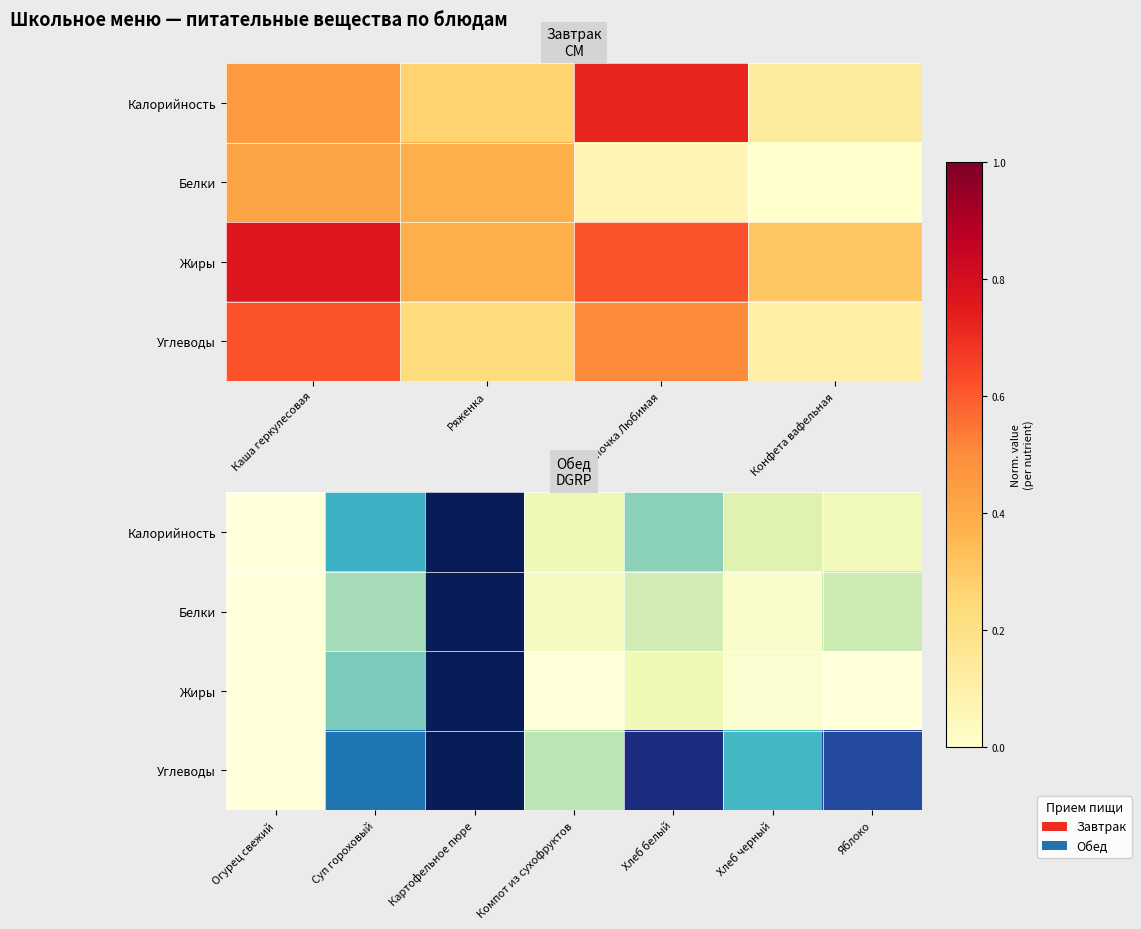

Which series has the widest spread of values?

Калорийность